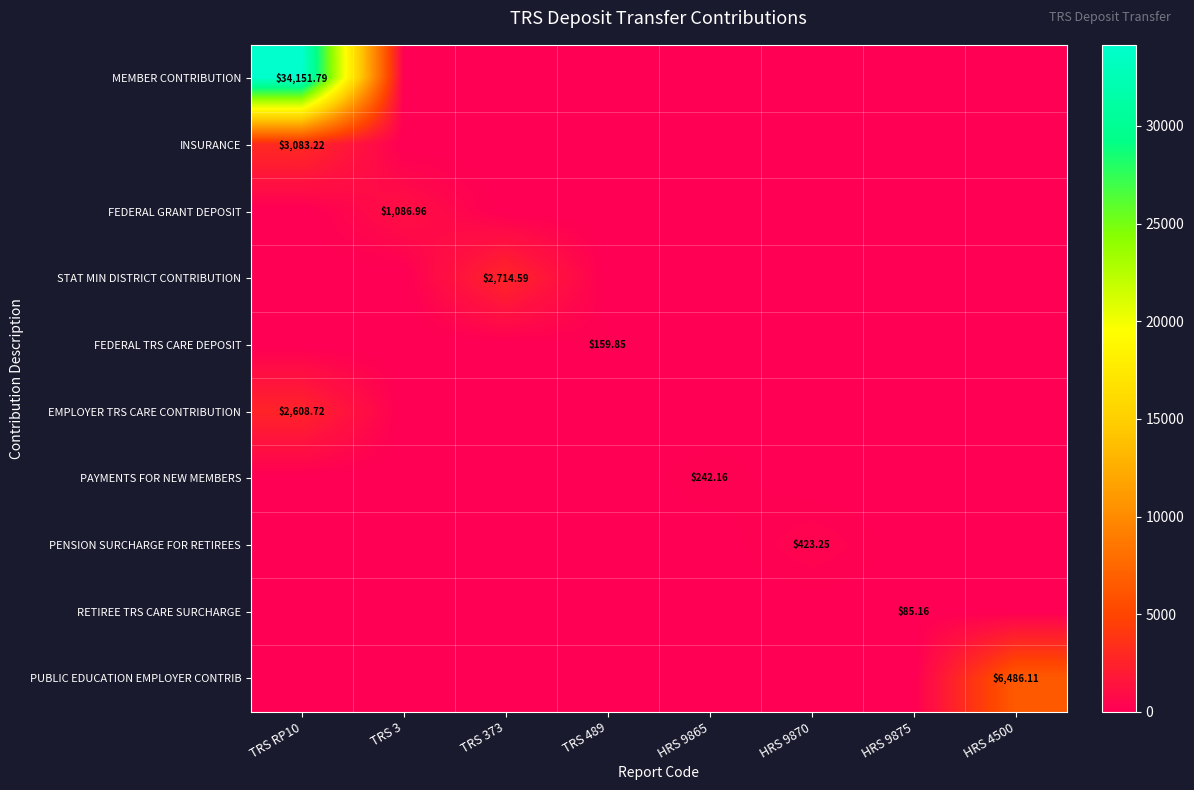

Is the value of FEDERAL GRANT DEPOSIT at HRS 4500 greater than the value of PAYMENTS FOR NEW MEMBERS at TRS RP10?

No